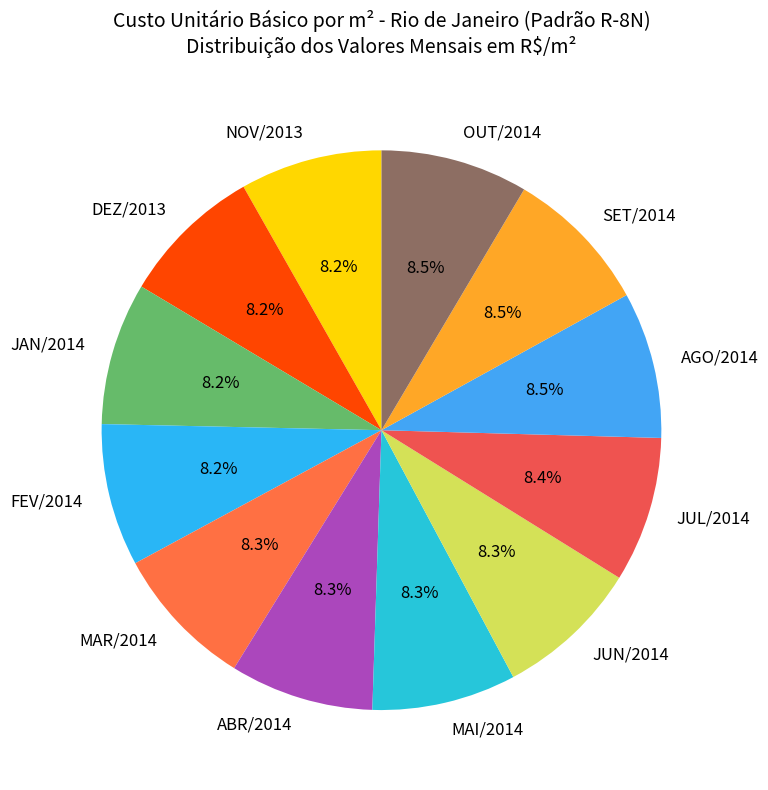

How many slices are in this pie chart?

12